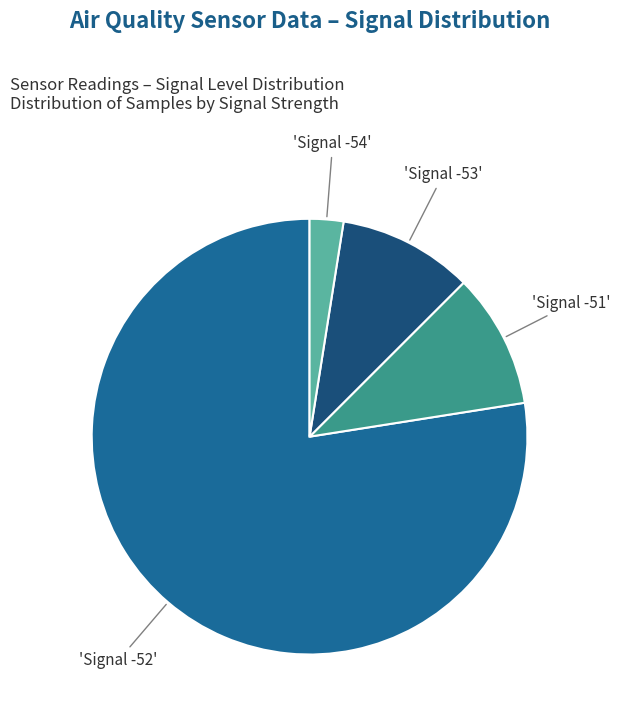

Is there any slice that represents more than half of the pie?

Yes